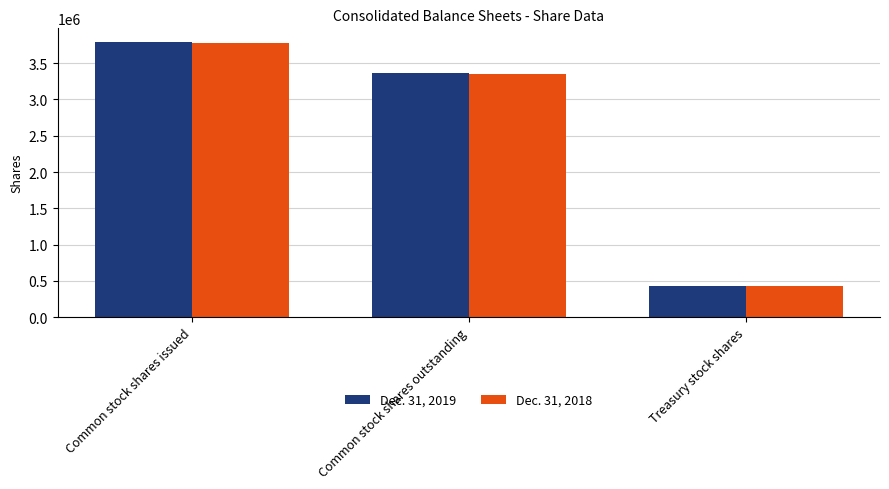

What is the difference between the Dec. 31, 2018 values at Treasury stock shares and Common stock shares issued?

3354744